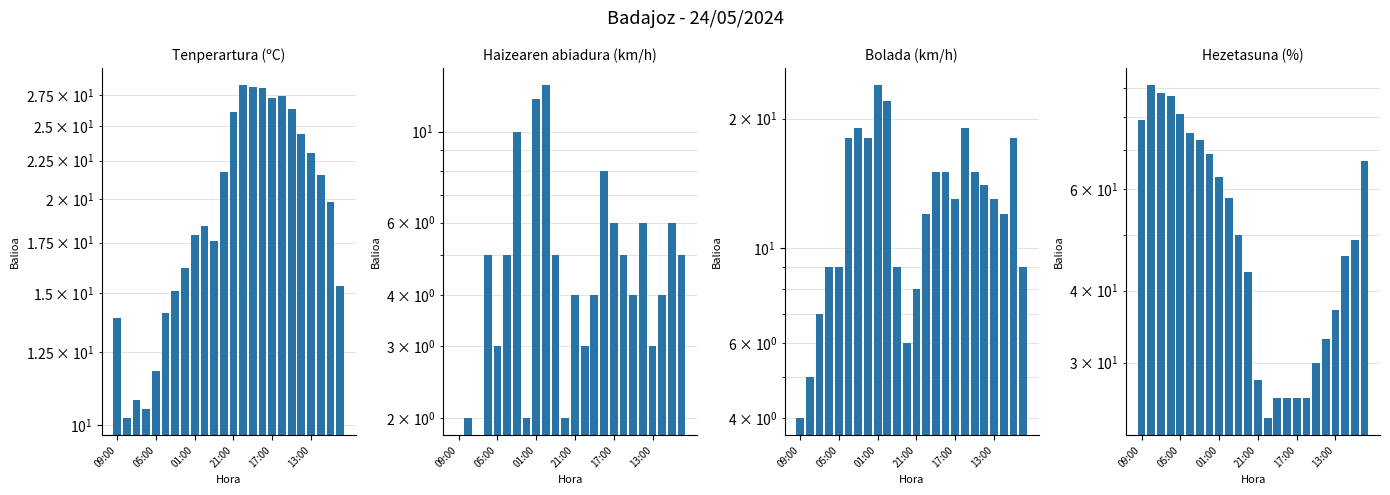

What is the difference between the maximum and minimum values in the Bolada (km/h) series?

20.0